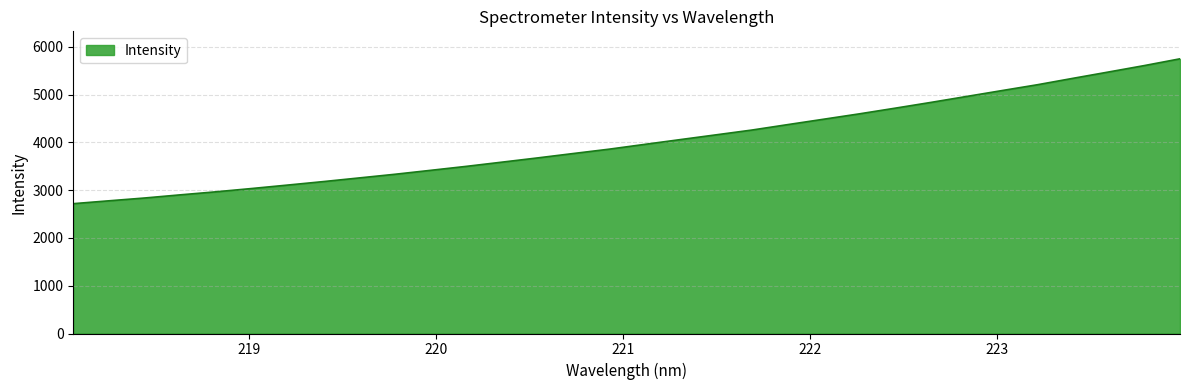

What is the difference between the maximum and minimum values?

3031.6